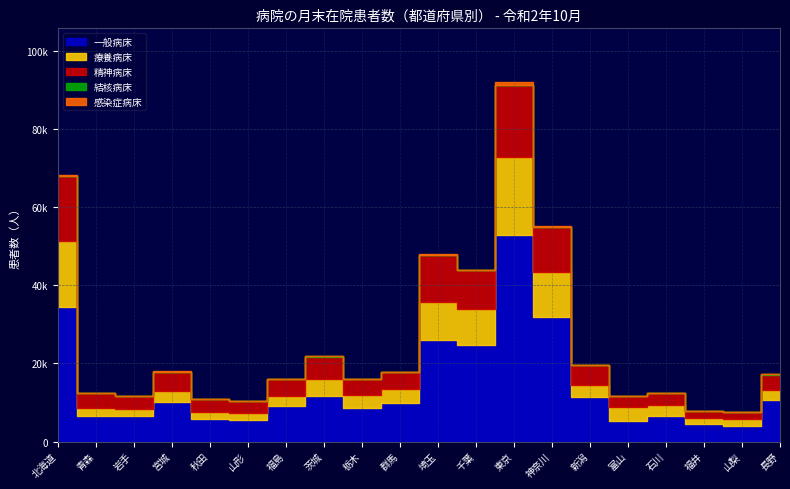

True or false: 感染症病床 and 一般病床 intersect in this chart.

False